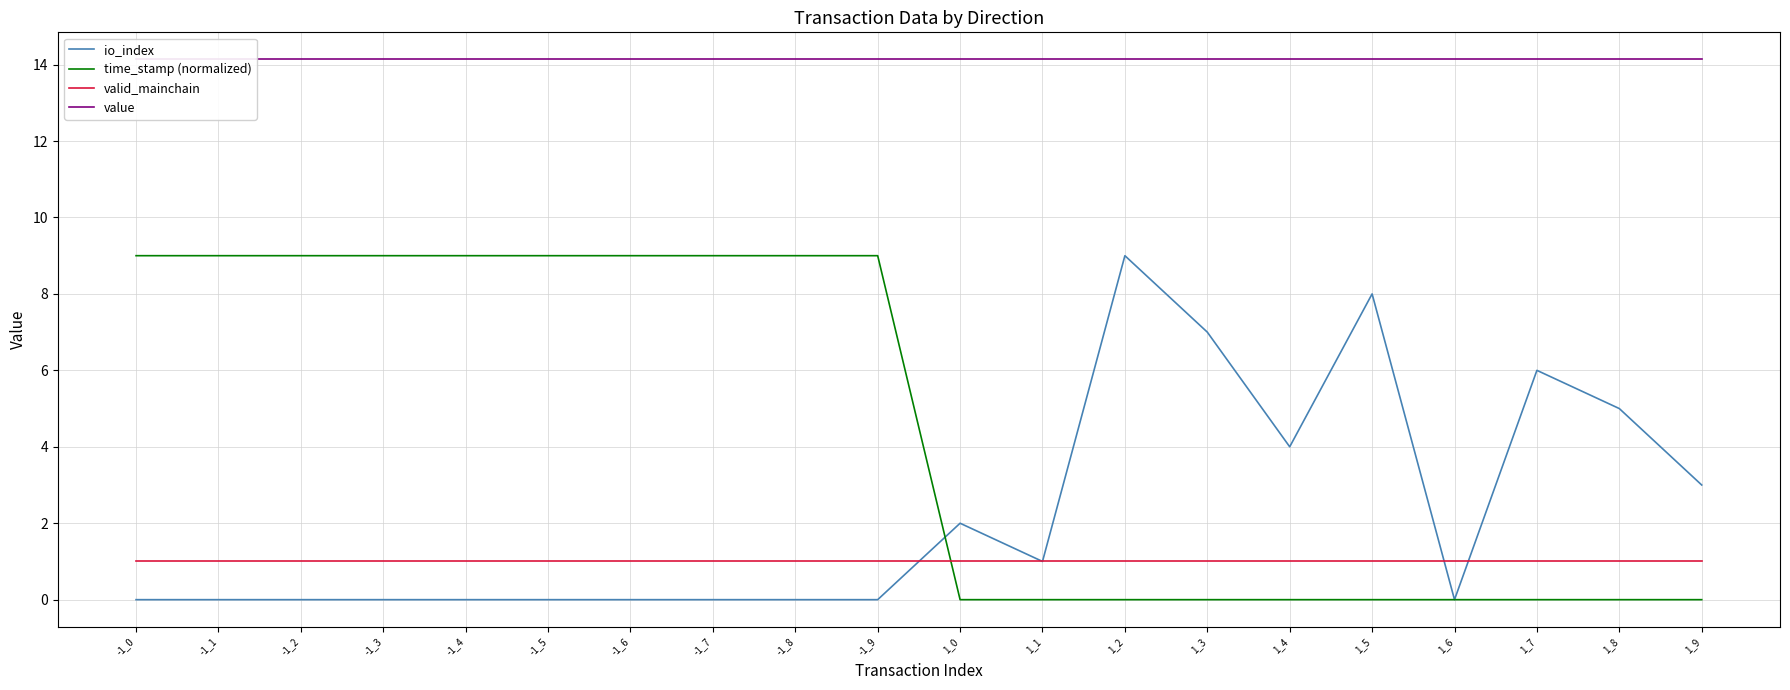

Rank the series by their maximum value, from lowest to highest.

valid_mainchain, io_index, time_stamp (normalized), value